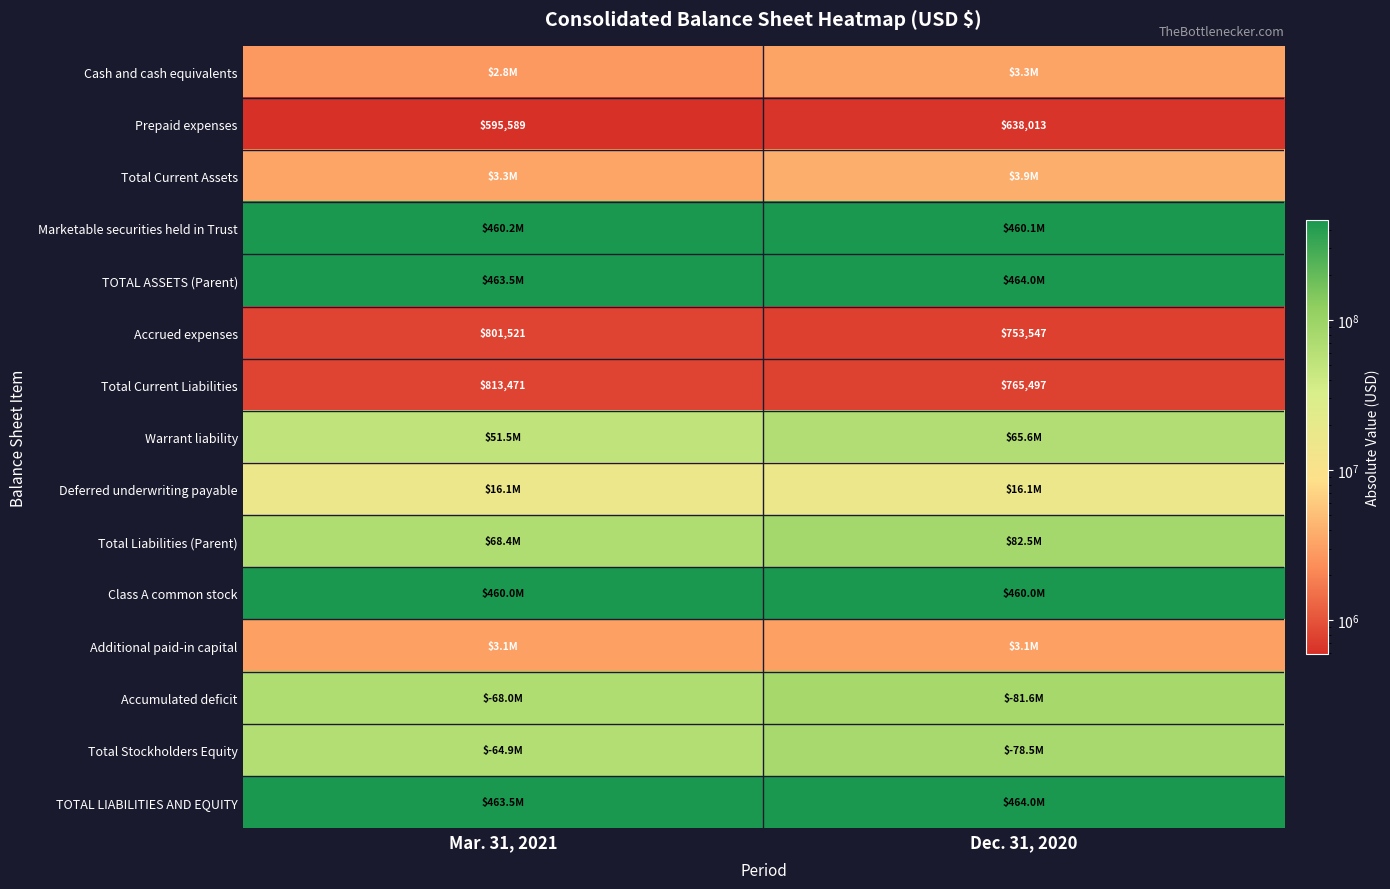

What is the average value of the Prepaid expenses series?

616801